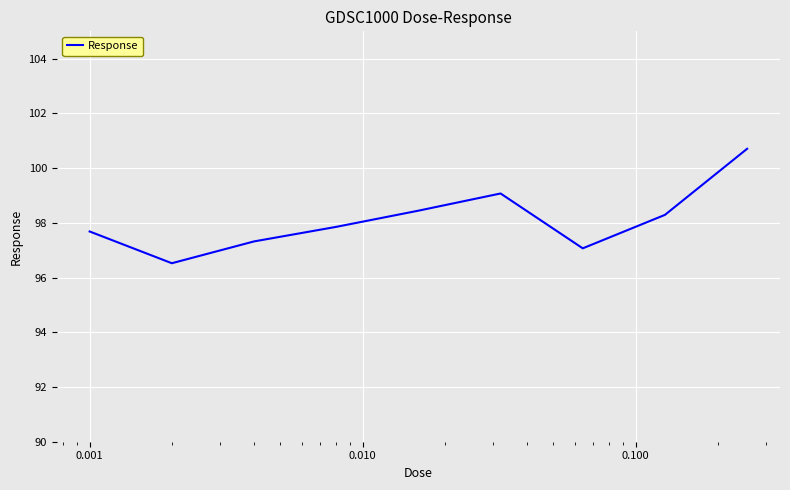

What is the average value?

98.1